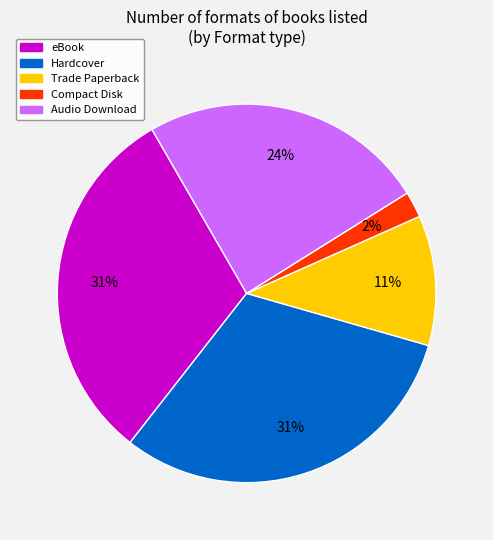

Which category has the smallest portion of the pie?

Compact Disk